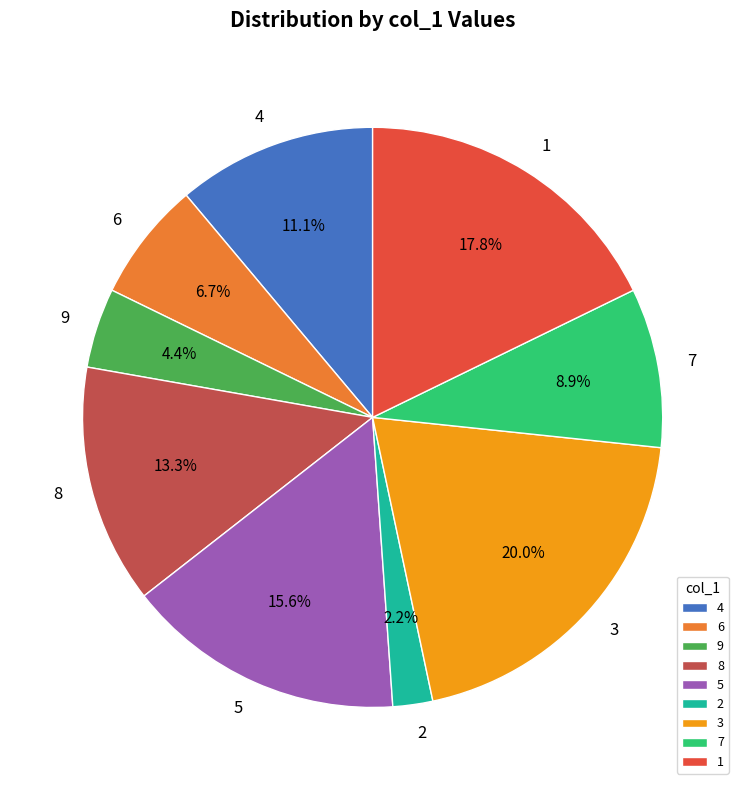

How many segments does this pie chart have?

9